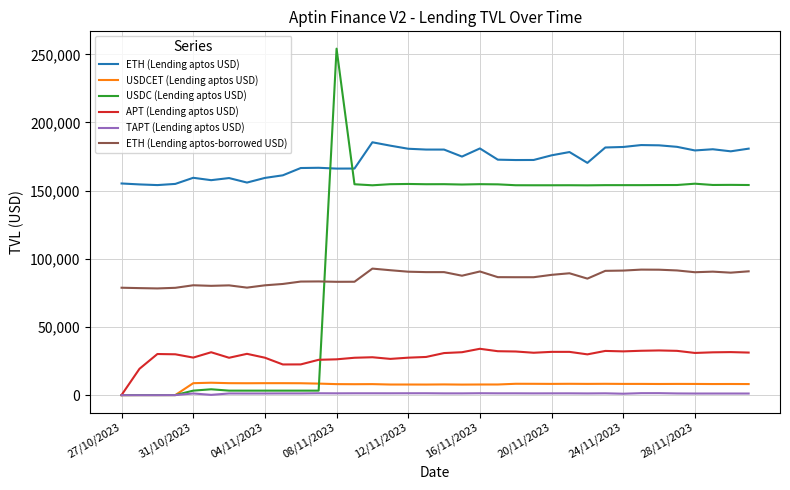

True or false: ETH (Lending aptos USD) and USDCET (Lending aptos USD) intersect in this chart.

False